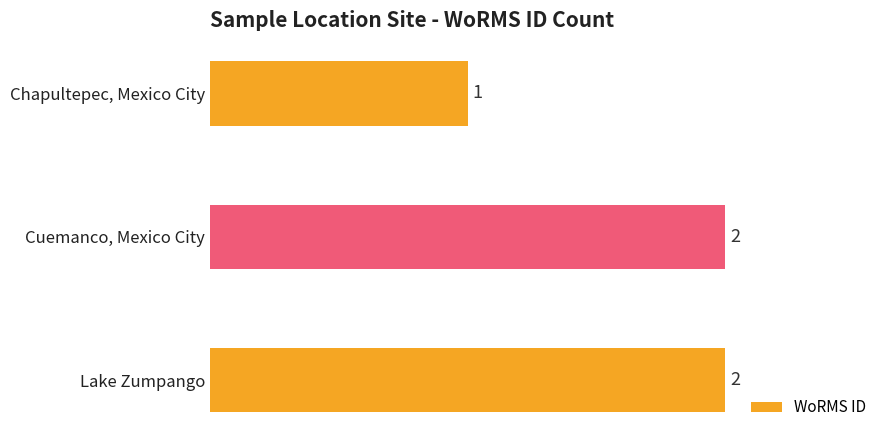

What is the sum of all values?

5